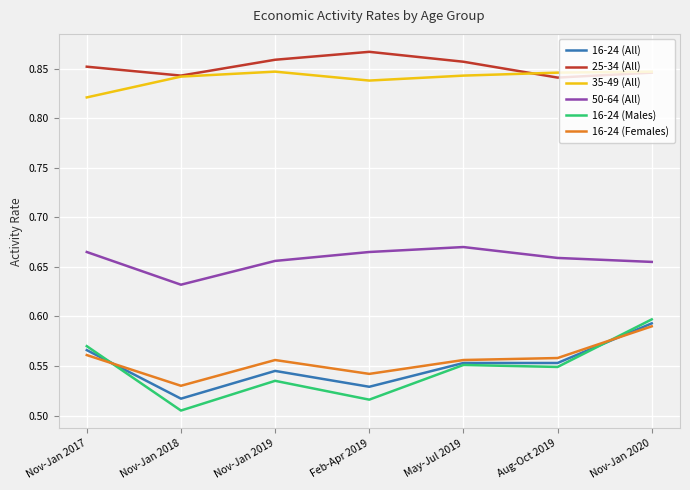

The 35-49 (All) series shows 0.4 at Nov-Jan 2018. True or false?

False